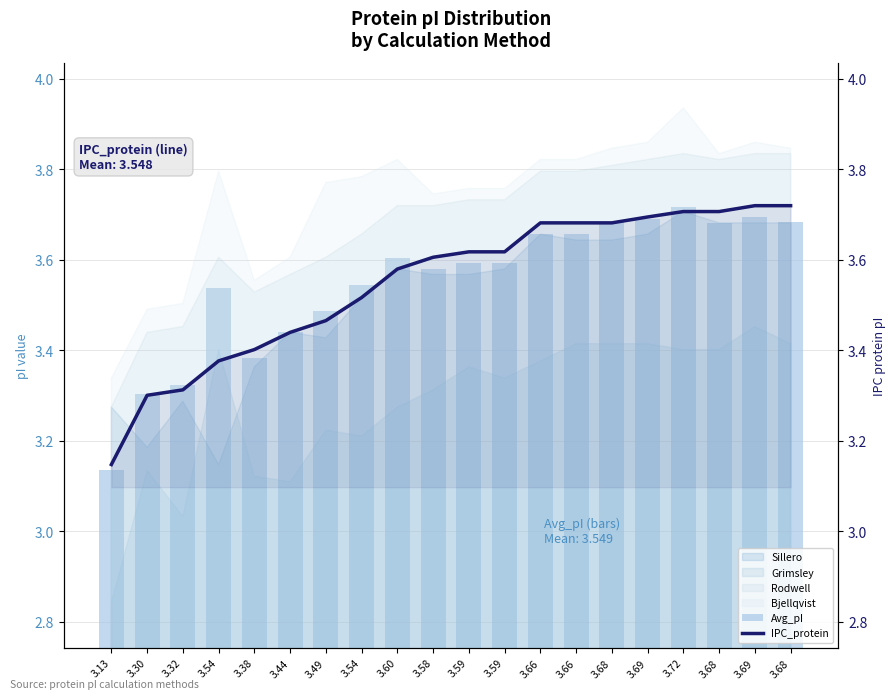

Which series has the largest total across all categories?

Avg_pI